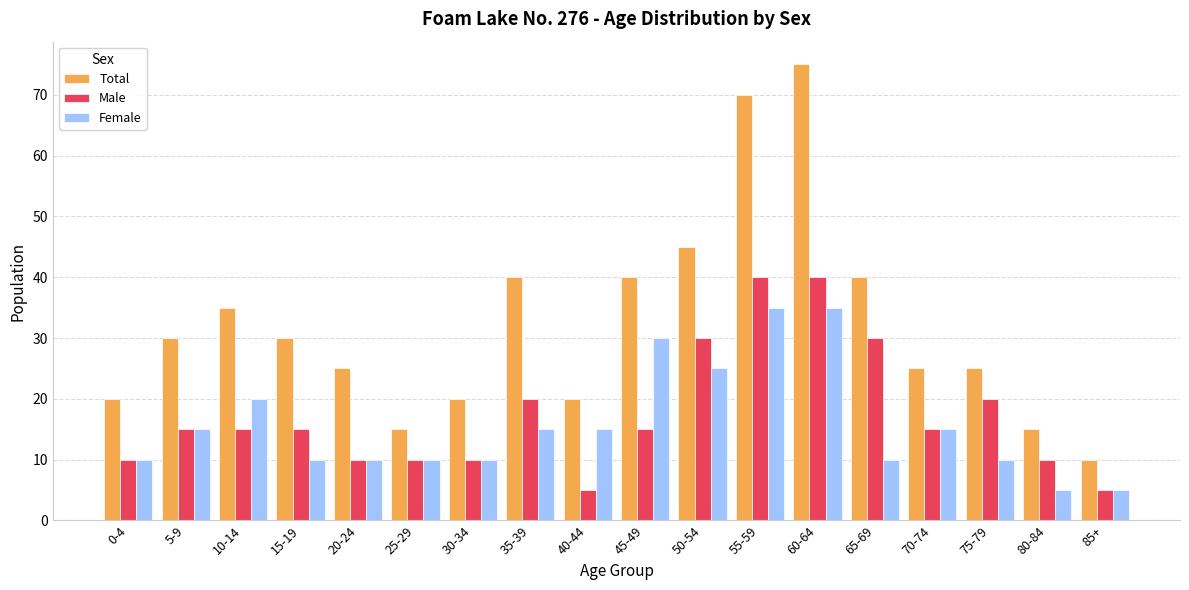

What is the difference between the maximum and minimum values in the Female series?

30